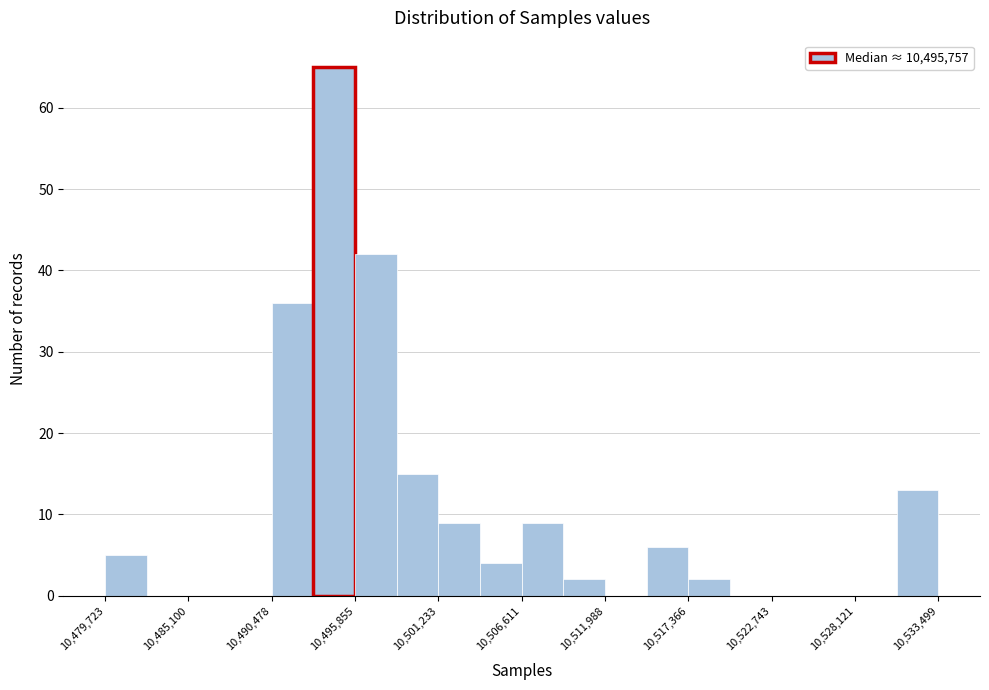

Around what value on the x-axis is the tallest bar? Give the approximate position of its centre, as read against the axis.

10495000